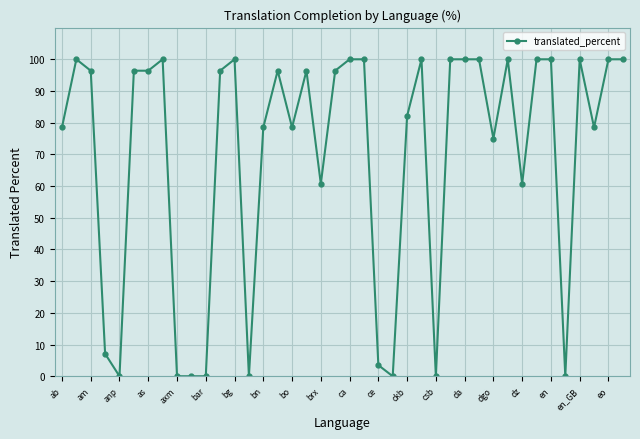

What is the greatest value displayed?

100.0